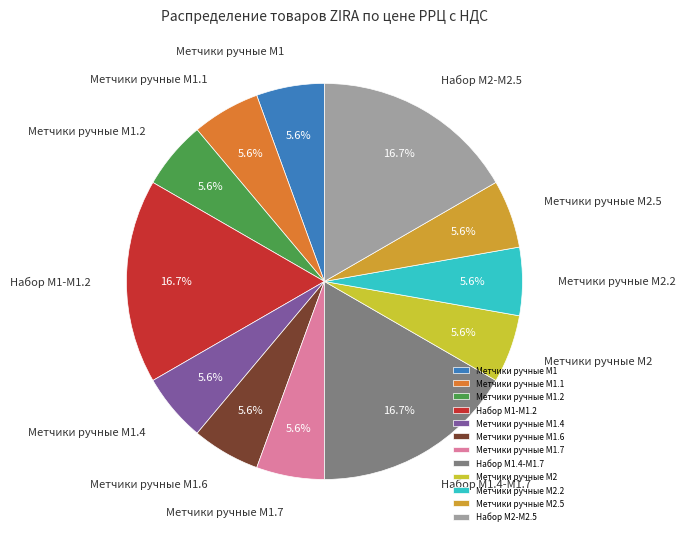

Approximately how many times larger is the value at Метчики ручные M1 compared to Метчики ручные M2.2?

1.0